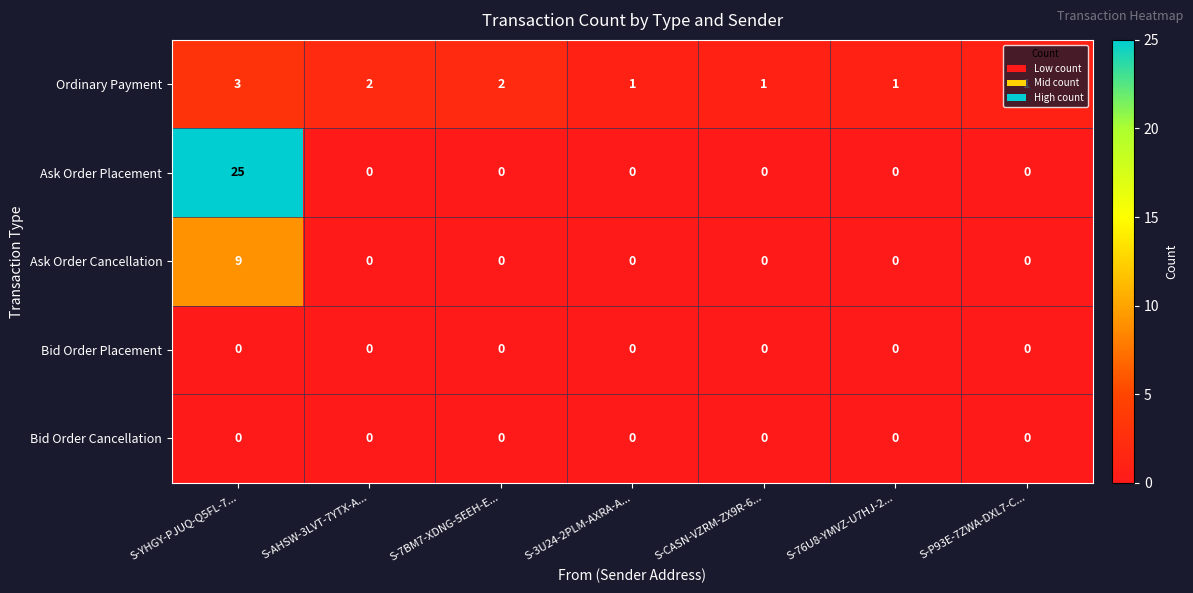

True or false: Ordinary Payment has a value of 1 at S-P93E-7ZWA-DXL7-C....

True